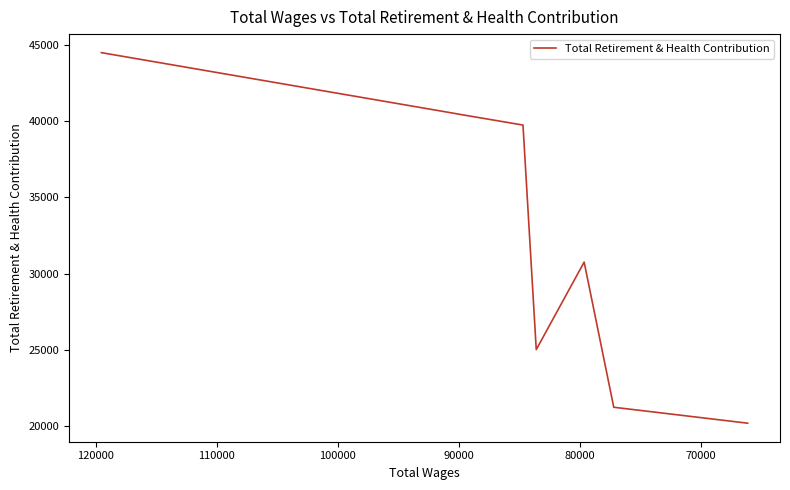

How many series are shown in this chart?

1